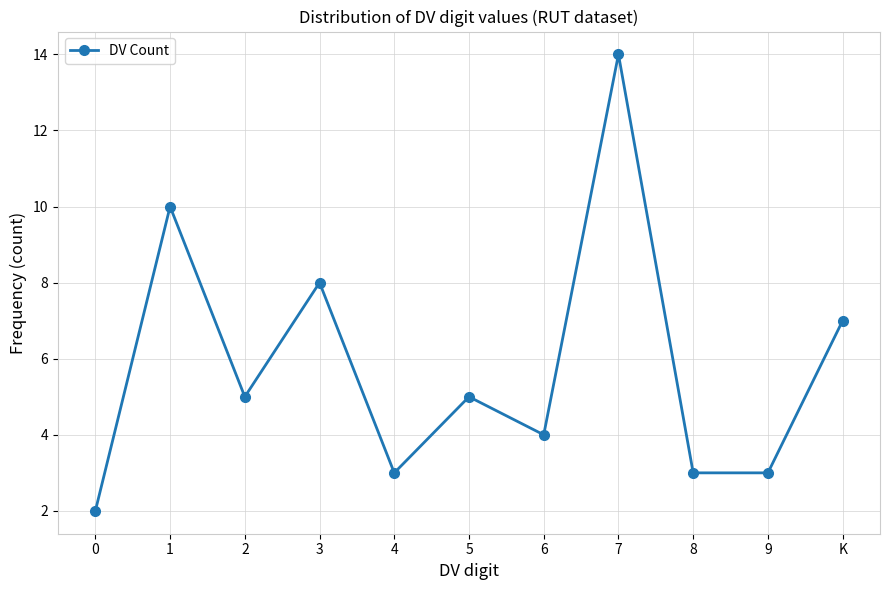

How many lines are shown in the chart?

1